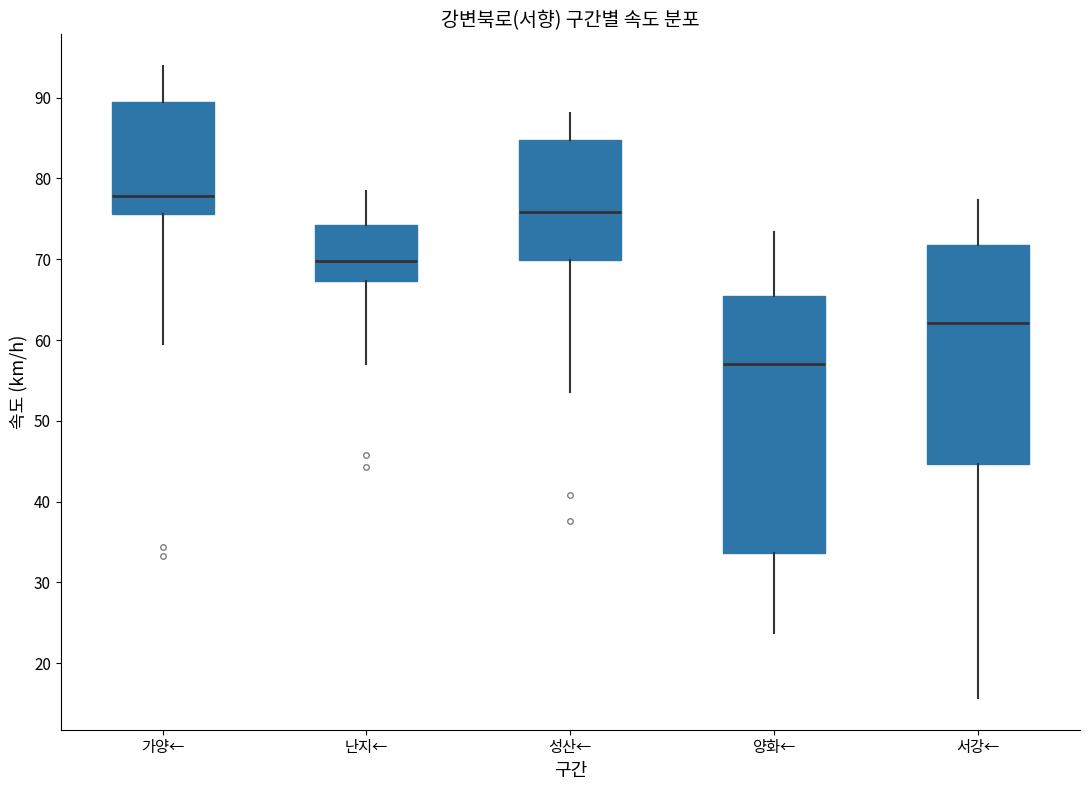

Which box has the lowest median line?

양화←